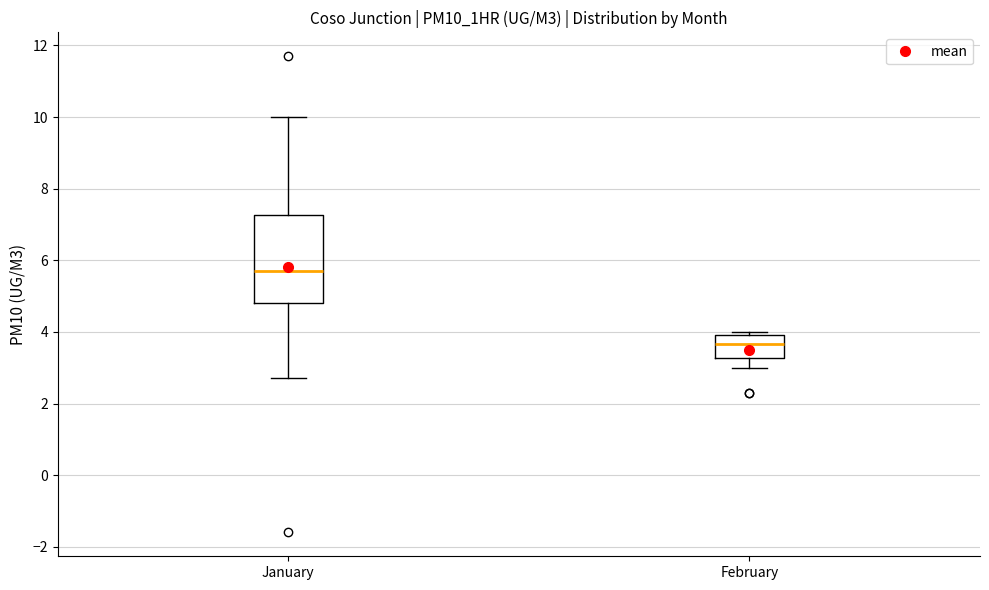

Where is the upper edge of the box for January on the y-axis? The values are not printed on the chart, so give them approximately, as read against the axis.

7.2